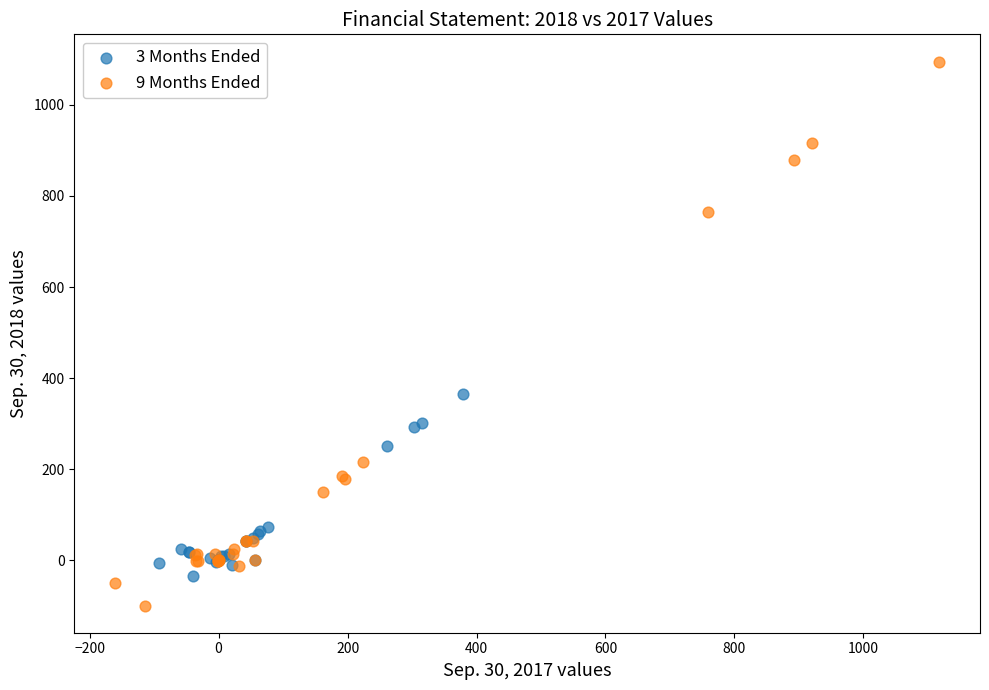

Which series reaches the maximum Y coordinate?

9 Months Ended